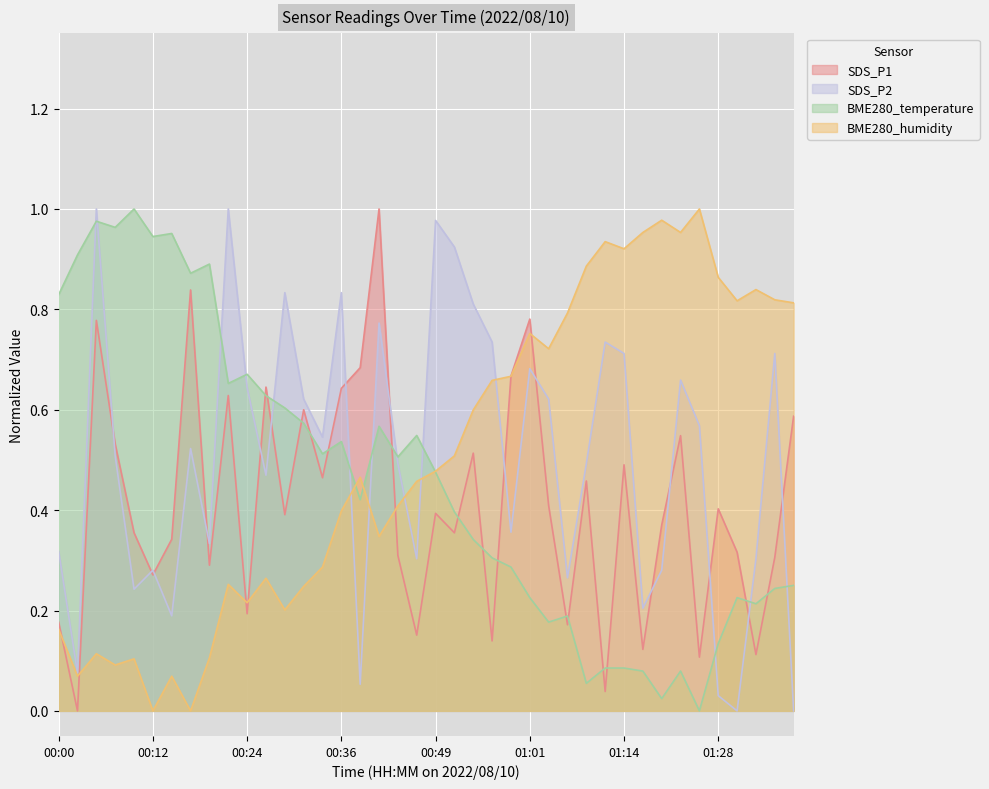

Which series has the widest spread of values?

SDS_P1